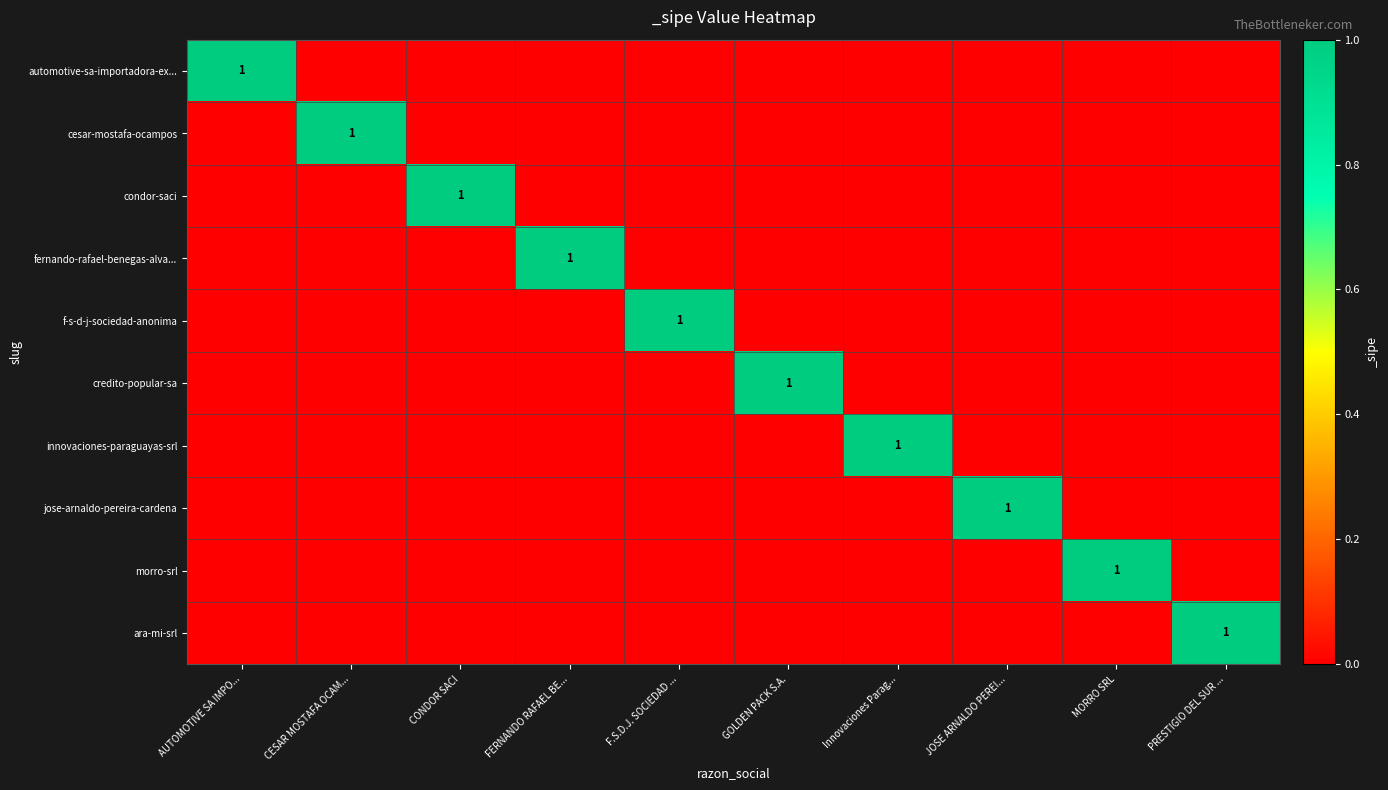

True or false: innovaciones-paraguayas-srl has a value of 0 at Innovaciones Parag....

False